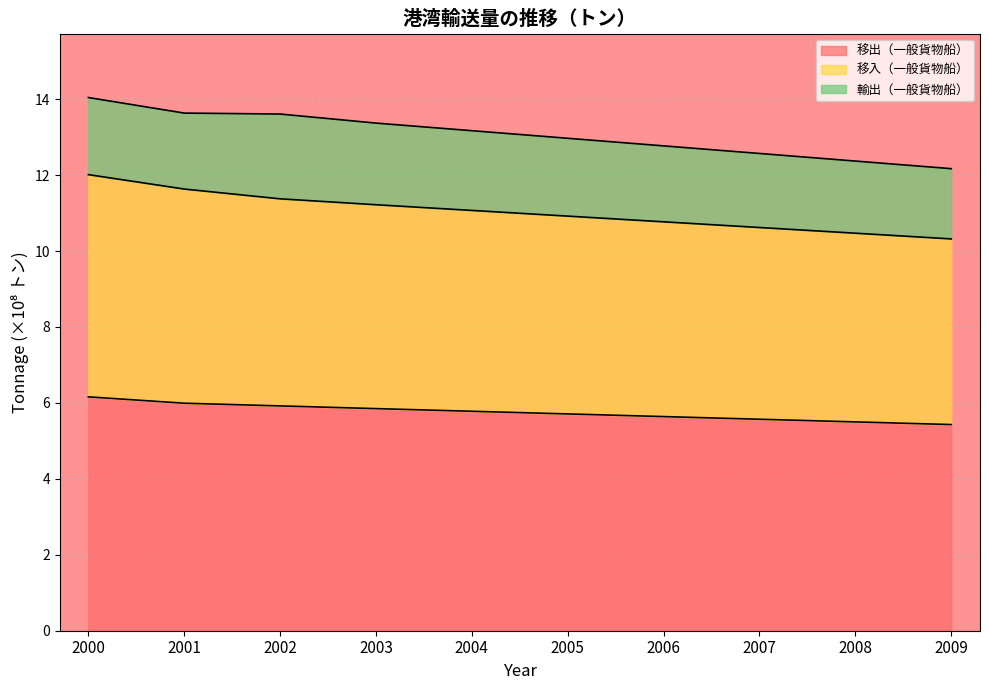

At how many categories does at least one series exceed 8?

10